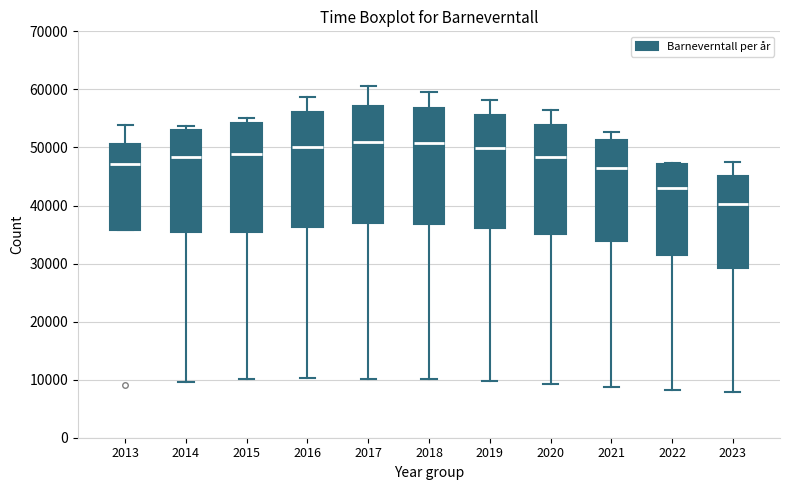

Reading left to right, read every box against the y-axis: the position of its median line, the range the box covers, and the ends of its whiskers. The values are not printed on the chart, so give them approximately, as read against the axis.

2013: median 47000, box 36000 to 51000, whiskers 36000 to 54000
2014: median 48000, box 35000 to 53000, whiskers 10000 to 54000
2015: median 49000, box 35000 to 54000, whiskers 10000 to 55000
2016: median 50000, box 36000 to 56000, whiskers 10000 to 59000
2017: median 51000, box 37000 to 57000, whiskers 10000 to 61000
2018: median 51000, box 37000 to 57000, whiskers 10000 to 60000
2019: median 50000, box 36000 to 56000, whiskers 10000 to 58000
2020: median 48000, box 35000 to 54000, whiskers 9000 to 56000
2021: median 47000, box 34000 to 51000, whiskers 9000 to 53000
2022: median 43000, box 31000 to 47000, whiskers 8000 to 47000
2023: median 40000, box 29000 to 45000, whiskers 8000 to 47000